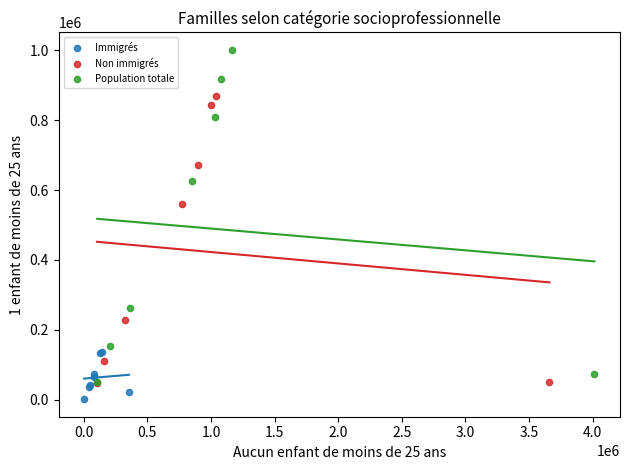

Which series contains the lowest Y value?

Immigrés